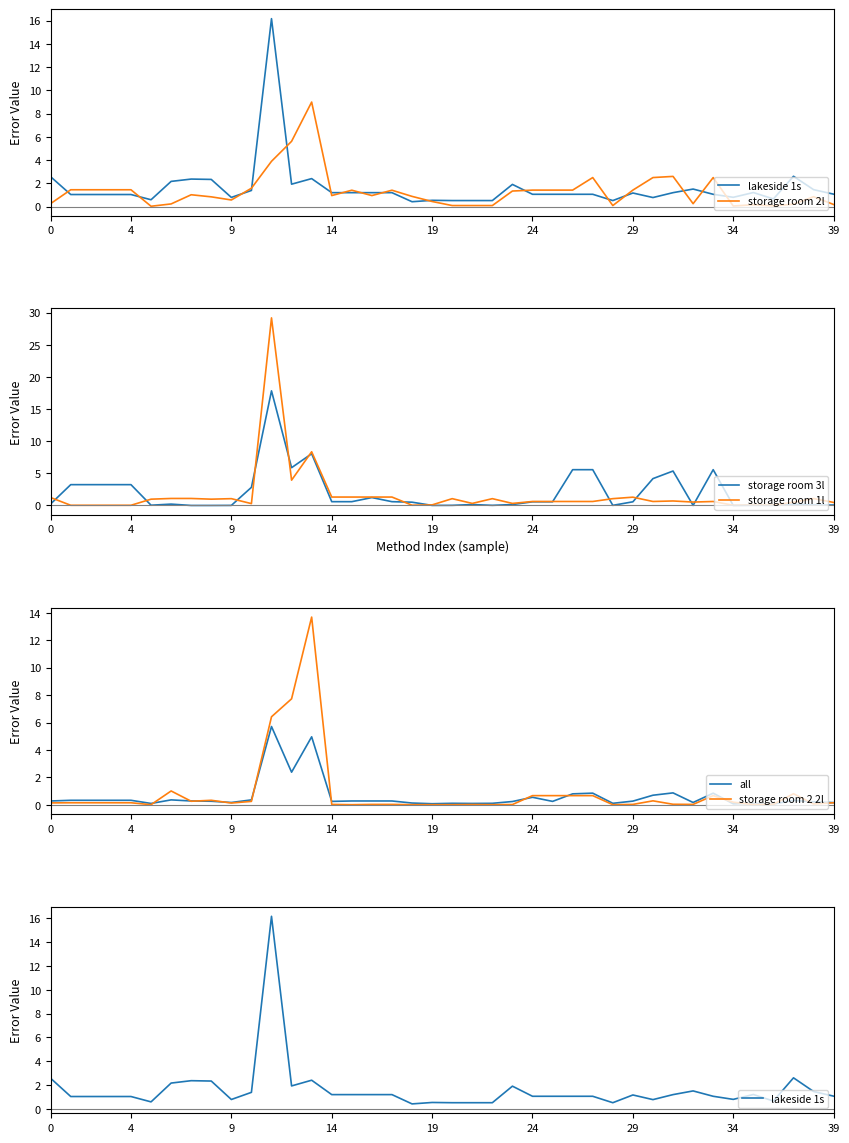

How many lines are shown in the chart?

6